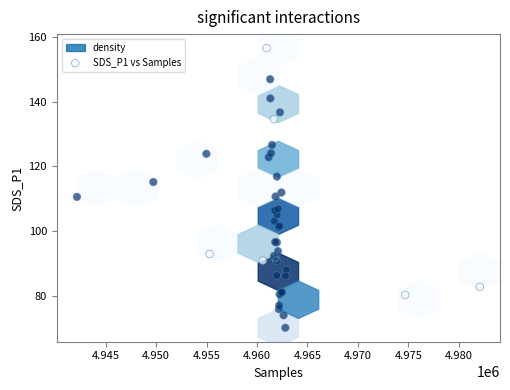

What Y value in the scatter plot is closest to 113?

112.0